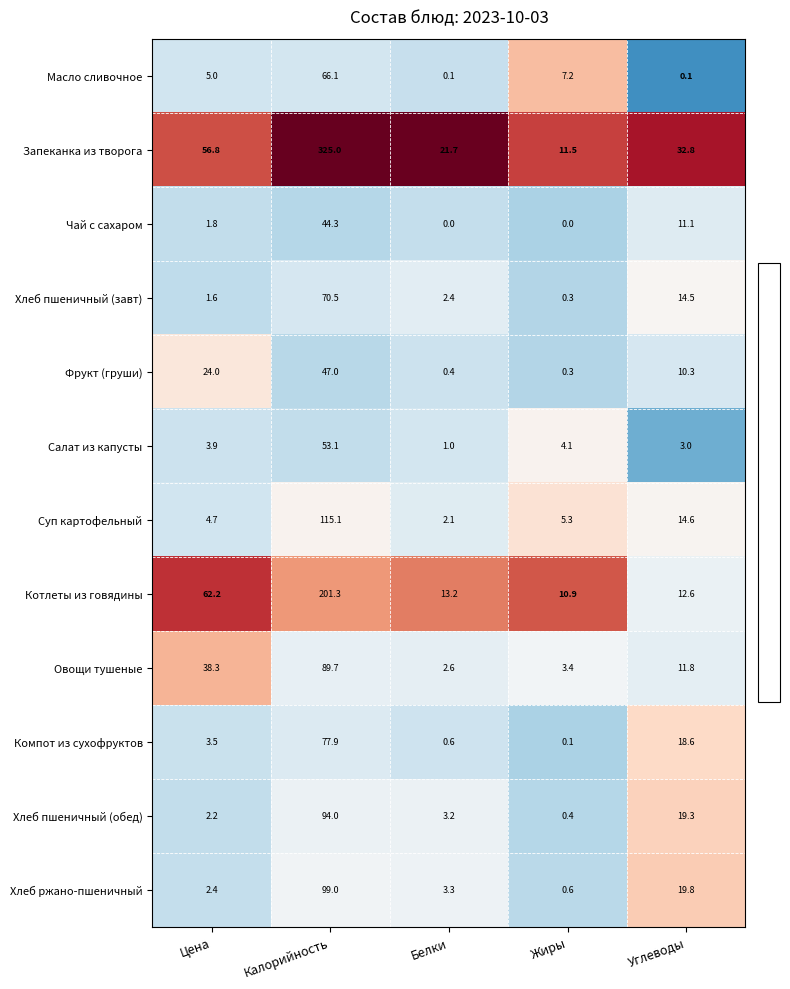

At which label does Хлеб пшеничный (завт) reach its minimum?

Жиры